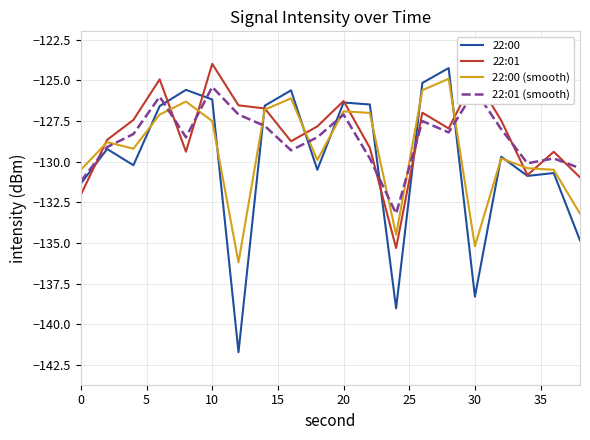

Is this an area chart (filled region under the line)?

No